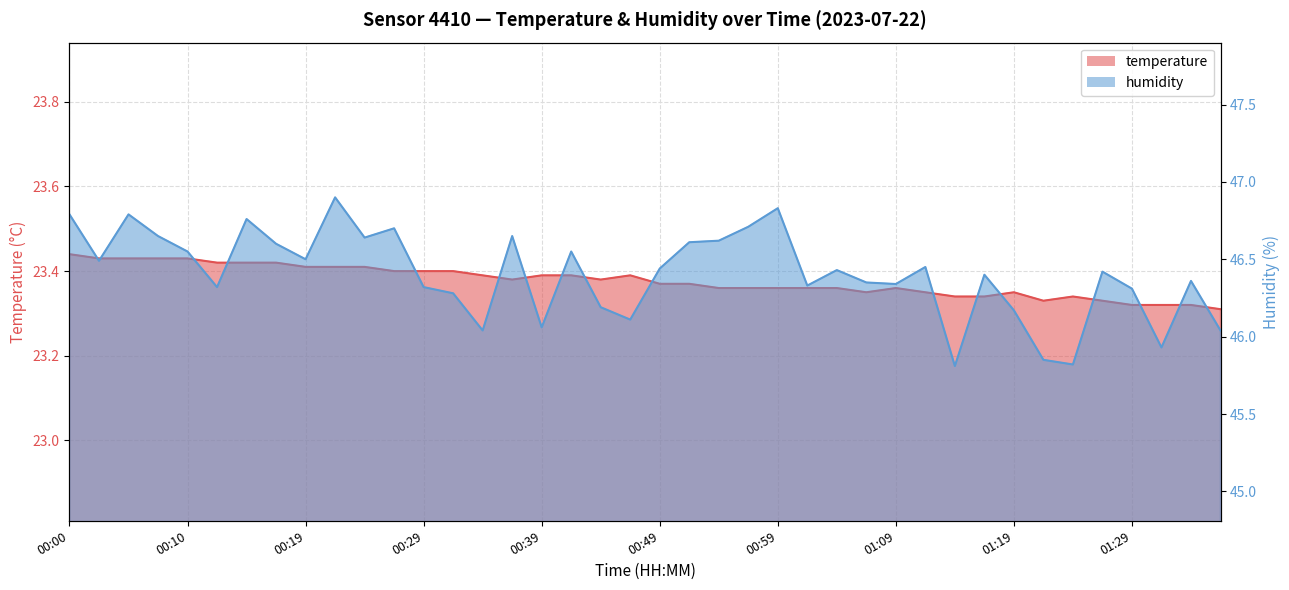

True or false: temperature has a value of 35.8 at 00:41.

False